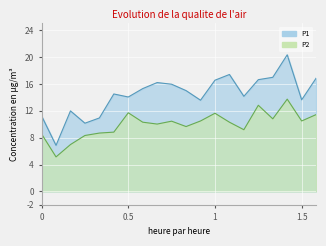

What is the value of the P2 point at the 8th from the left?

10.3